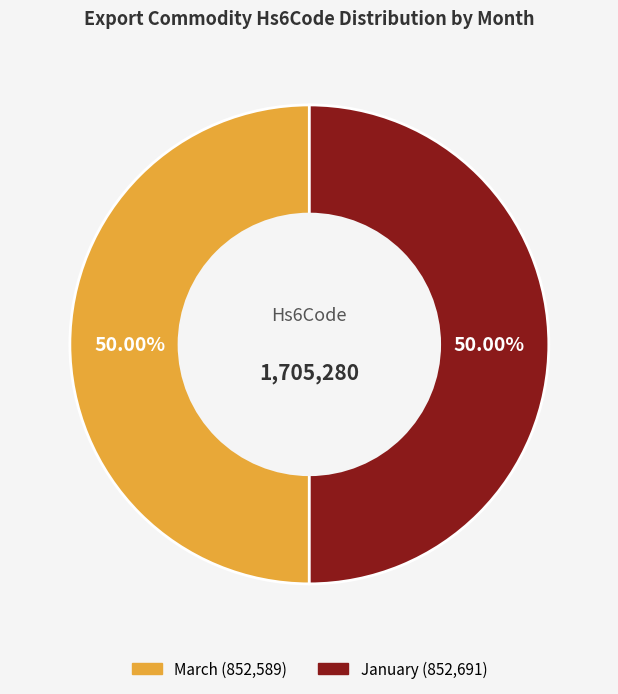

Approximately how many times larger is the value at January compared to March?

1.0